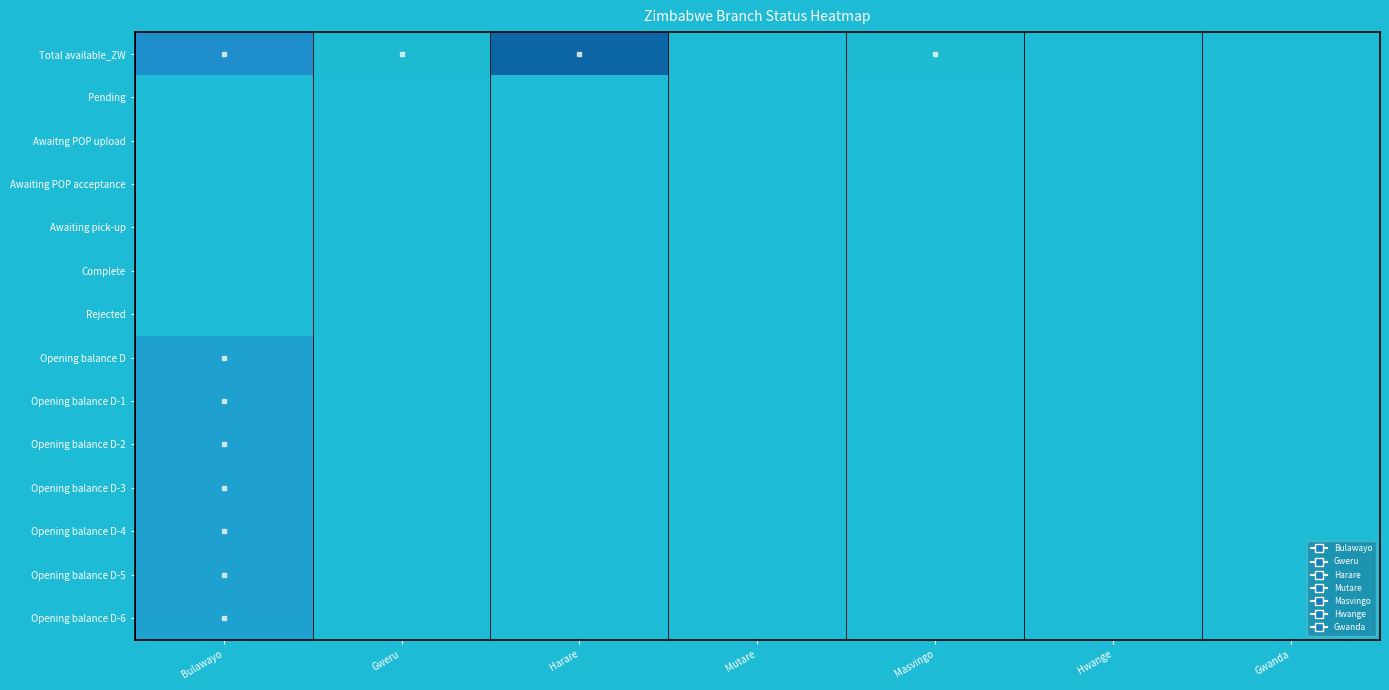

Which has a higher value, Masvingo or Gwanda?

Masvingo